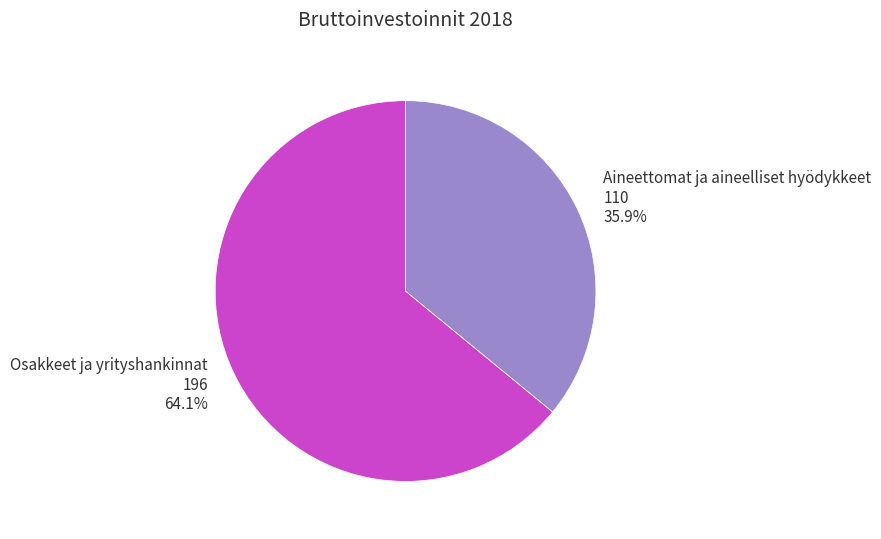

What is the ratio of the value at Aineettomat ja aineelliset hyödykkeet to the value at Osakkeet ja yrityshankinnat?

0.6